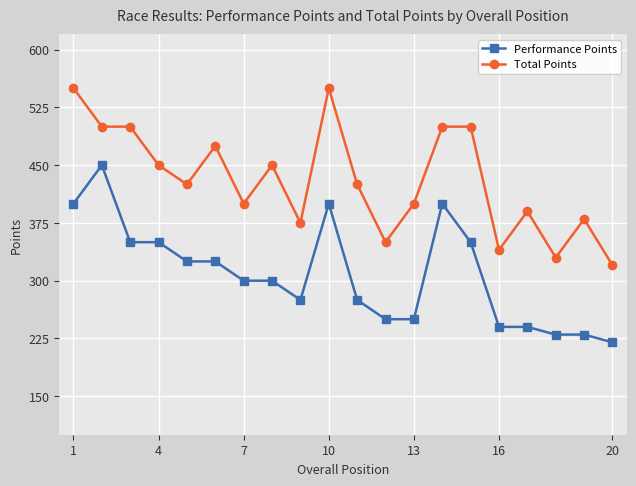

What is the maximum value for Performance Points?

450